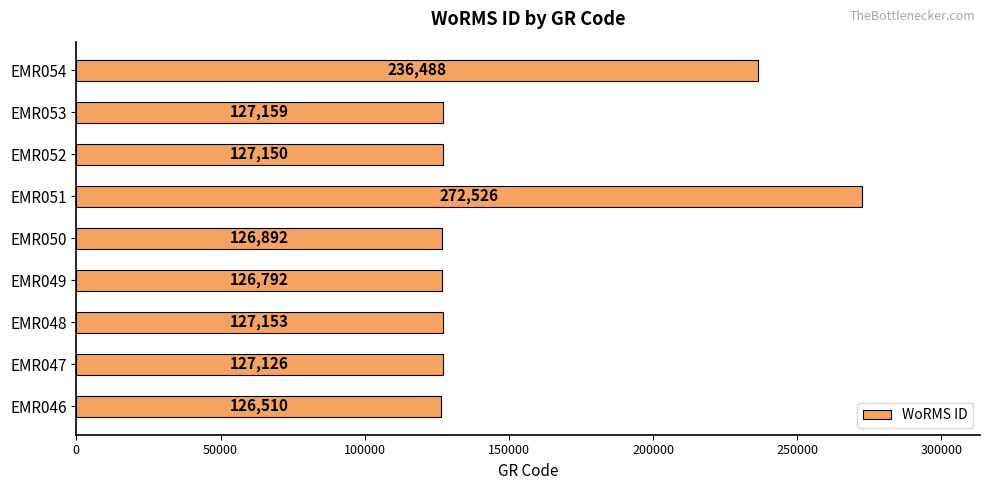

Read the value at EMR052, to the nearest 10.

127150